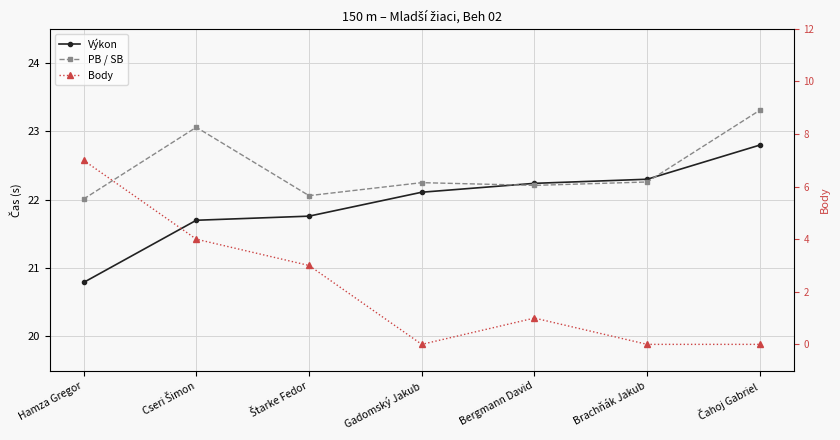

True or false: Body and PB / SB cross at least once.

False